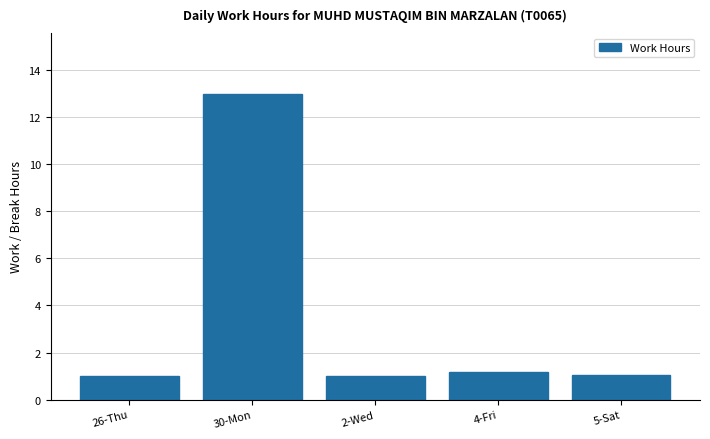

Is it true that the value at 26-Thu is 1.6?

False